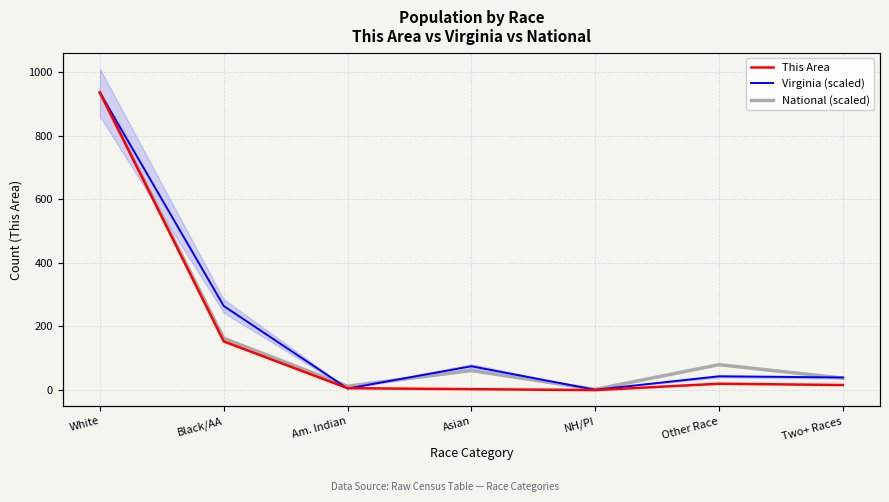

True or false: This Area and National (scaled) intersect in this chart.

False